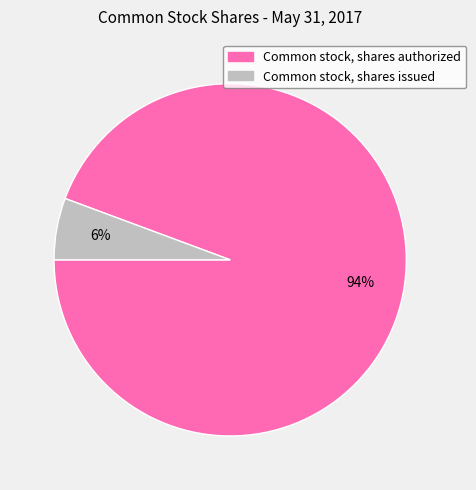

Which has a higher value, Common stock, shares authorized or Common stock, shares issued?

Common stock, shares authorized